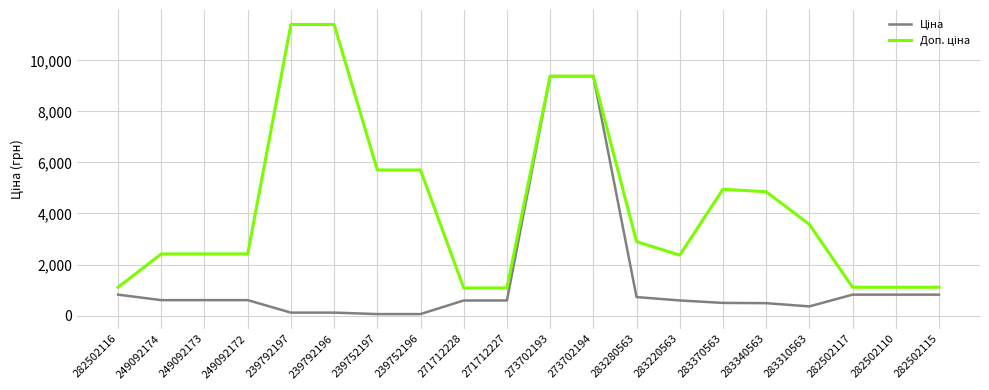

What is the greatest value displayed?

11410.0